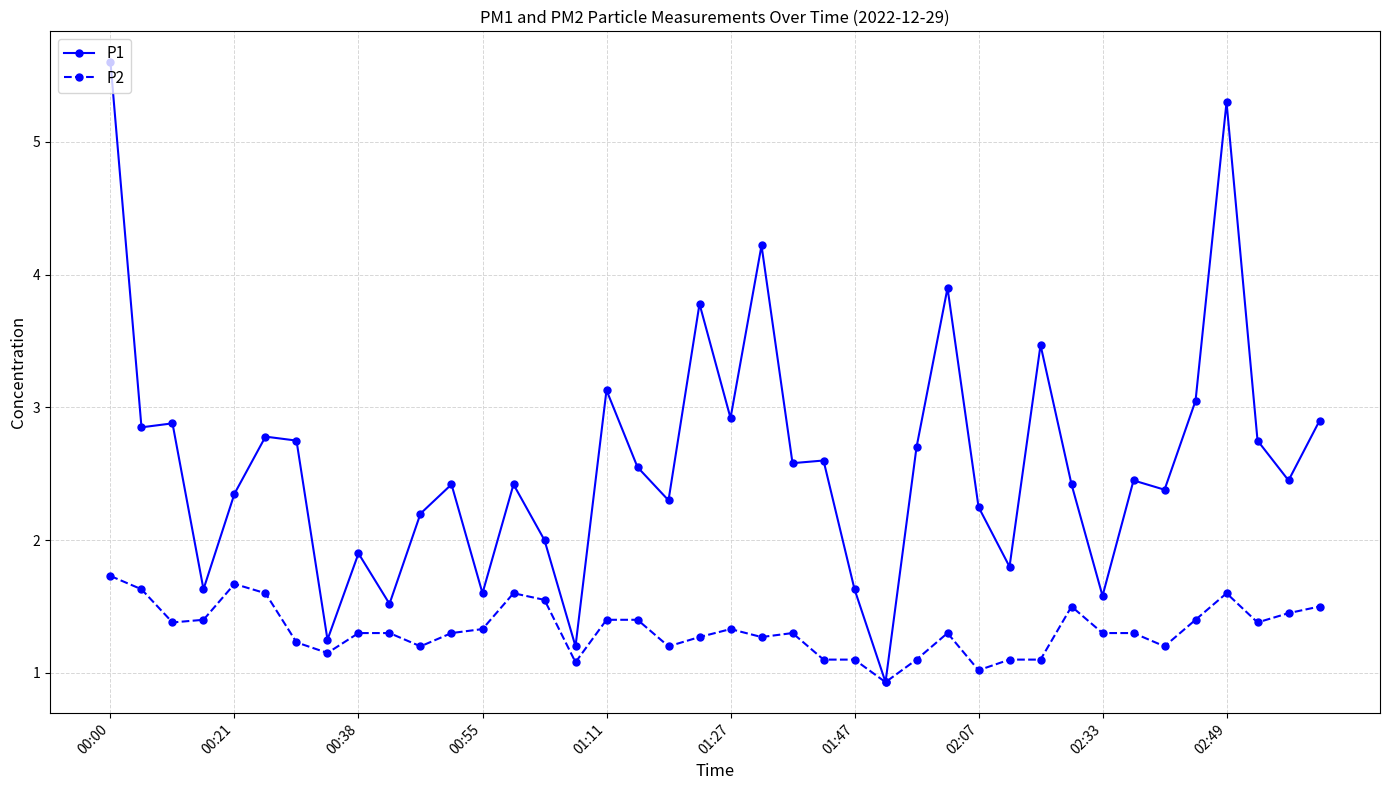

How many lines are shown in the chart?

2